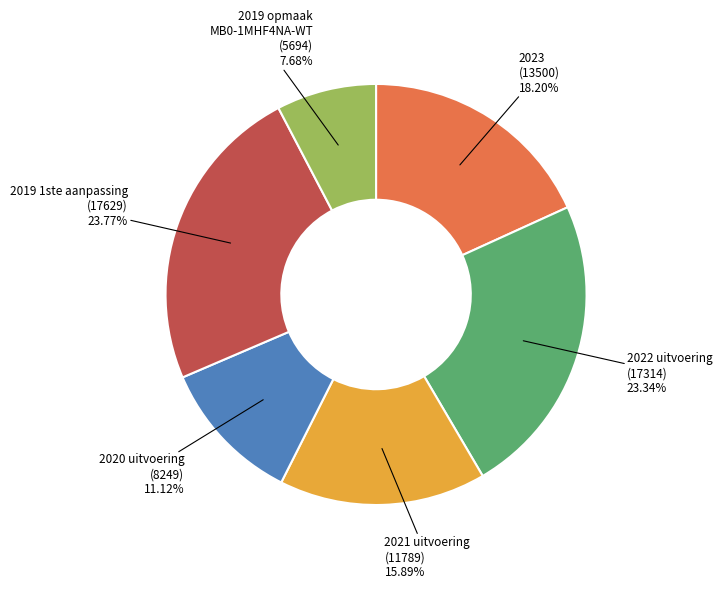

Which has a higher value, 2023 (13500) or 2022 uitvoering (17314)?

2022 uitvoering (17314)